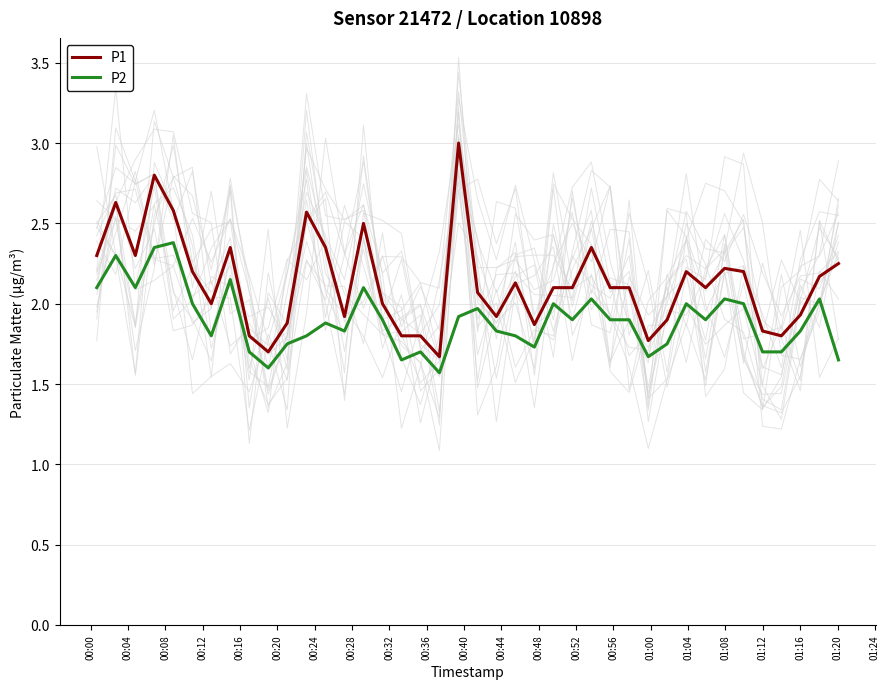

True or false: P2 and P1 cross at least once.

False